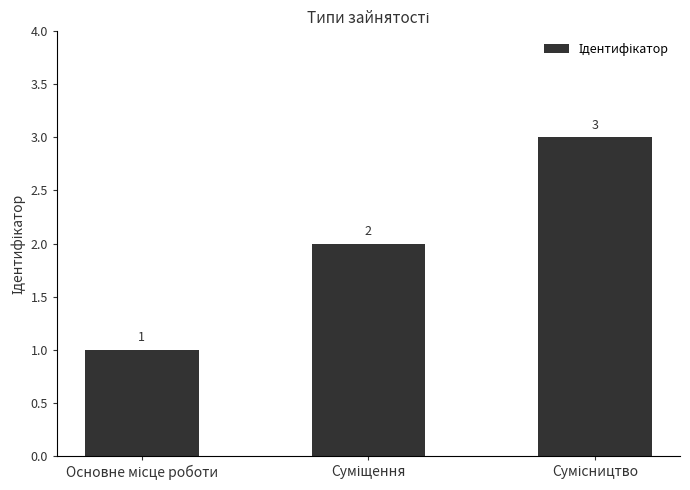

What is the maximum value shown in the chart?

3